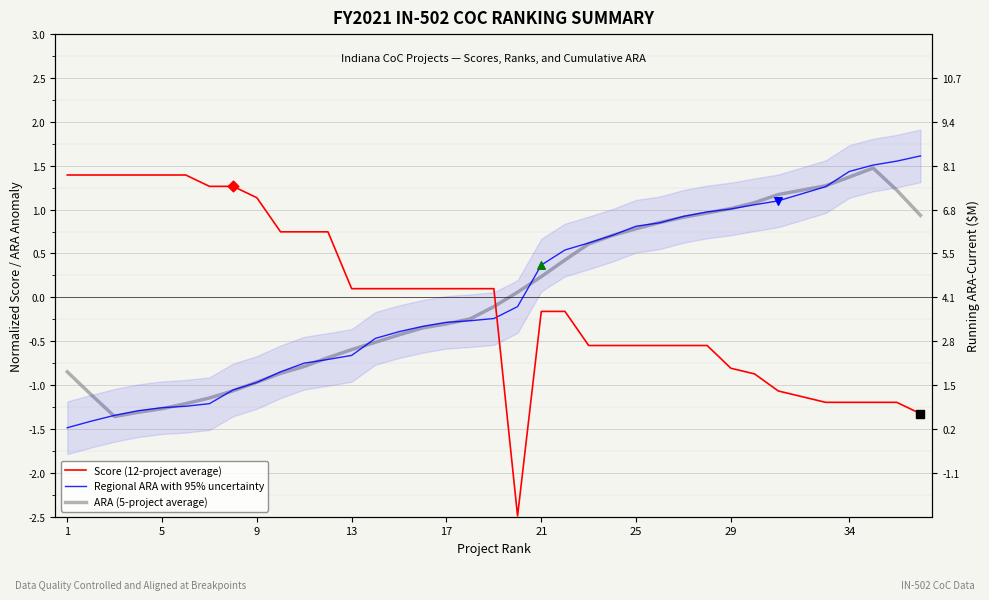

Which series contains the highest Y value?

Running ARA with 95% uncertainty